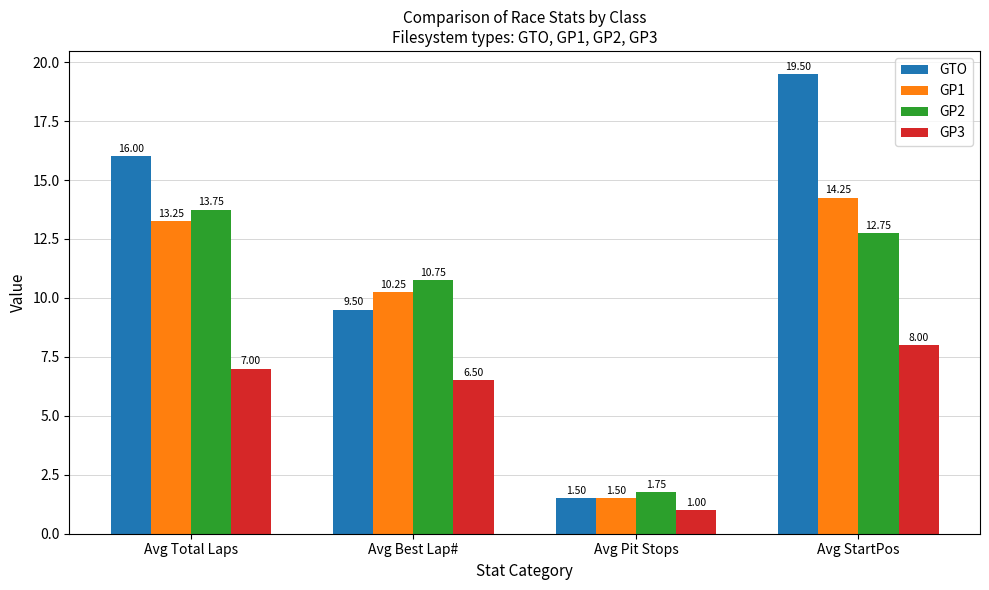

What is the label of the 3rd bar from the right?

Avg Best Lap#